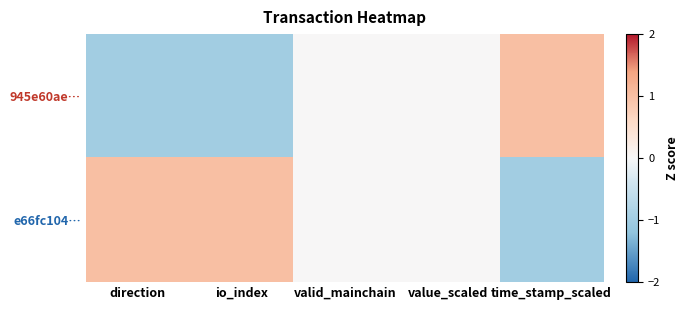

Reading left to right, extract all data points from this chart.

945e60ae…: direction=-1	io_index=-1	valid_mainchain=0	value_scaled=0	time_stamp_scaled=1
e66fc104…: direction=1	io_index=1	valid_mainchain=0	value_scaled=0	time_stamp_scaled=-1